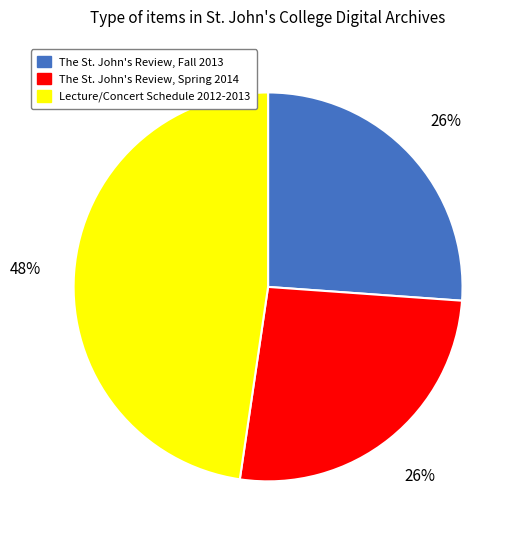

Is there a majority slice in this chart?

No